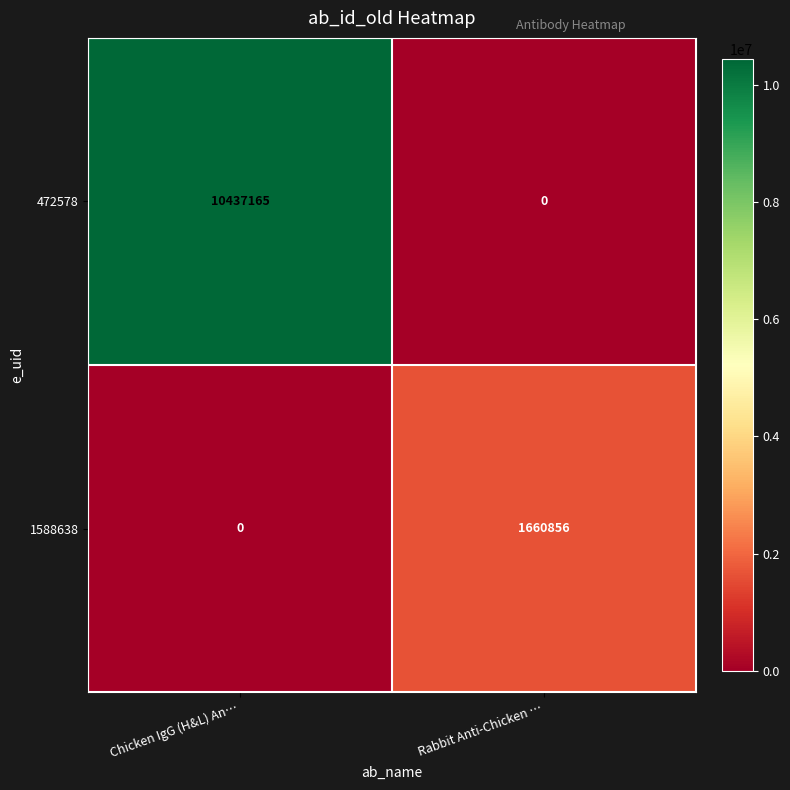

At how many categories does at least one series exceed 1123076?

2